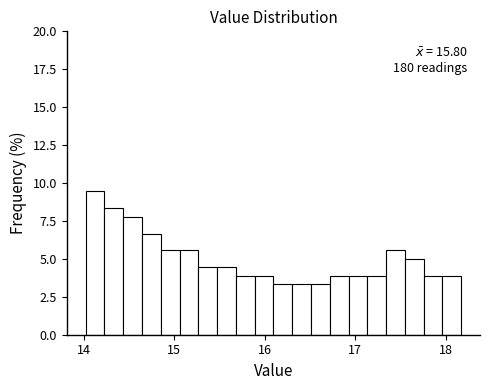

Read against the x-axis, roughly where is the centre of the tallest bar?

14.1